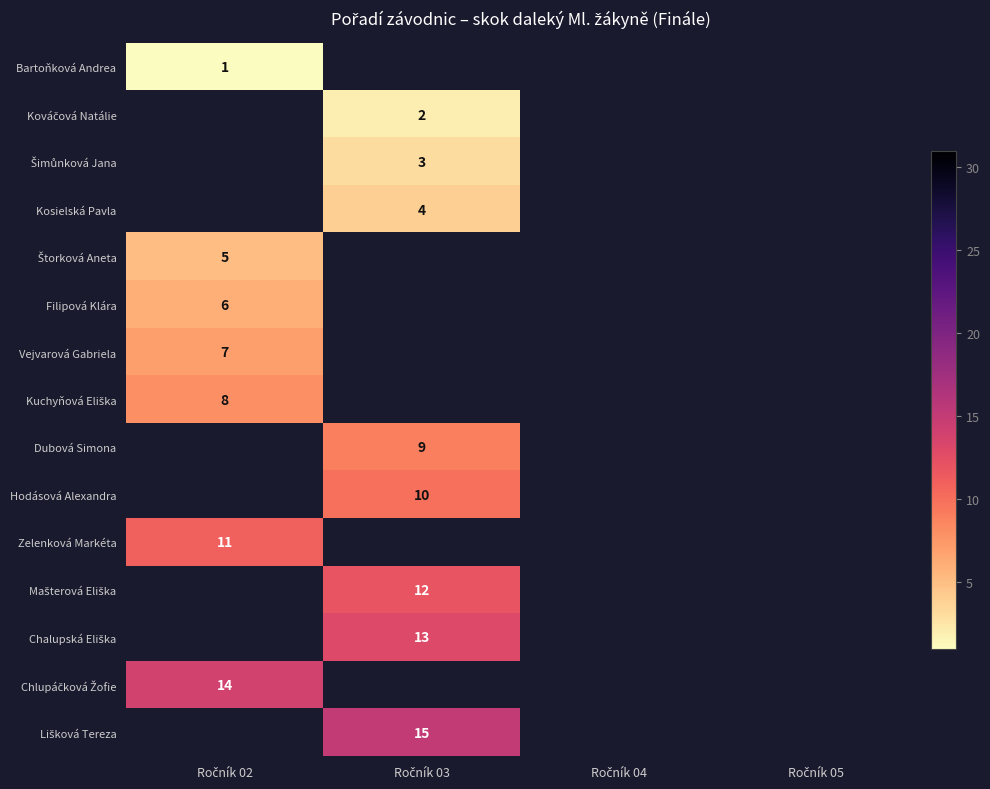

What is the greatest value displayed?

15.0